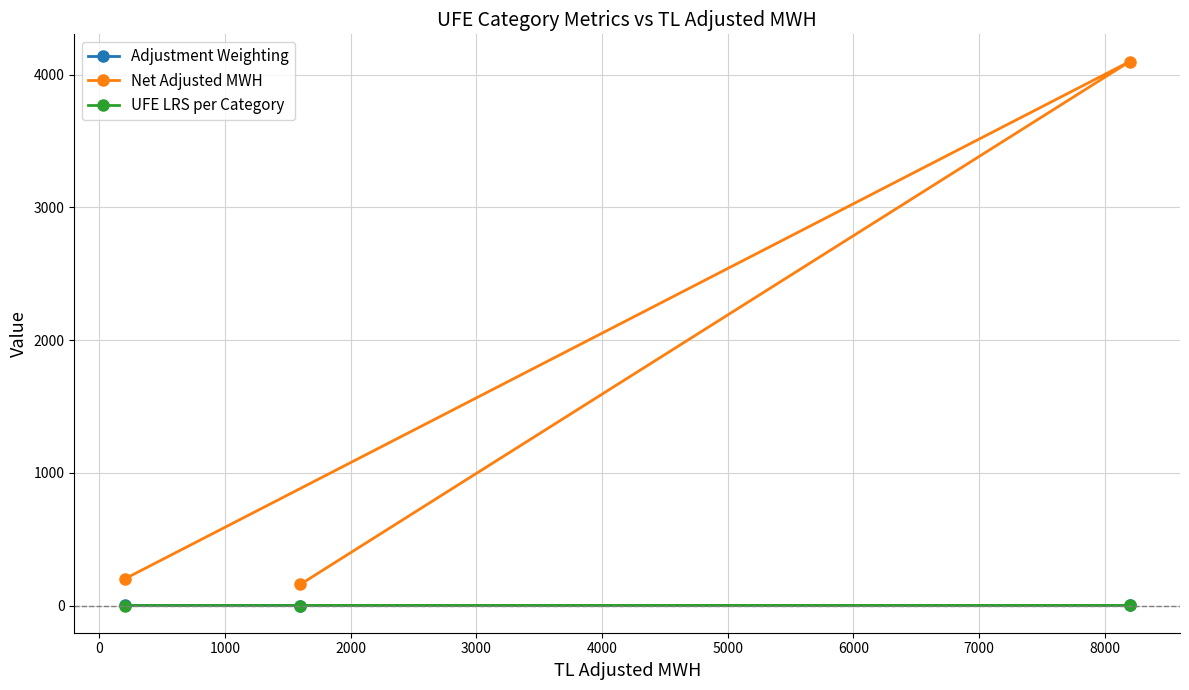

Which series has the largest total across all categories?

Net Adjusted MWH